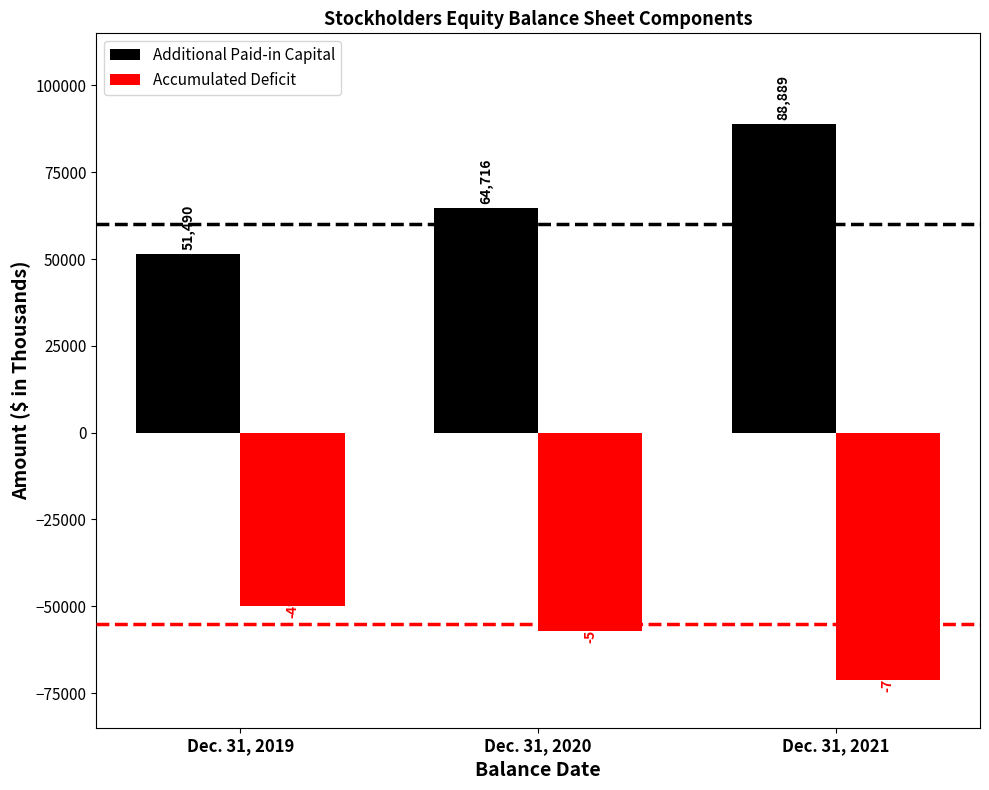

Read the Accumulated Deficit value at Dec. 31, 2019, to the nearest 10.

-49930